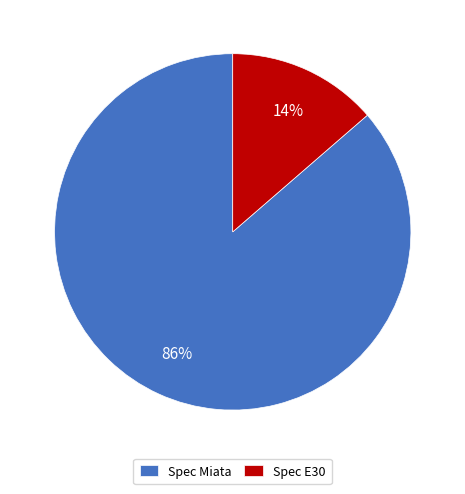

Do Spec Miata and Spec E30 together represent more than half of the pie?

Yes